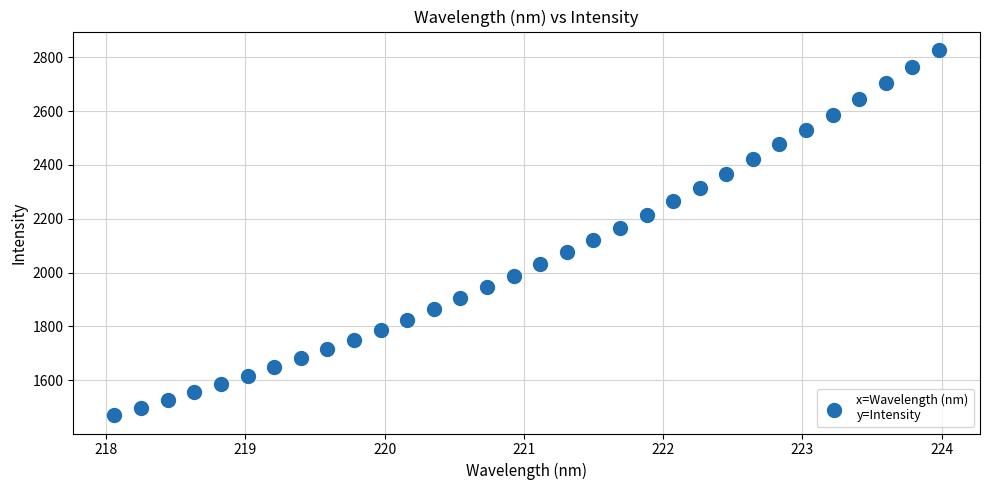

What is the range of X values (max minus min)?

5.9